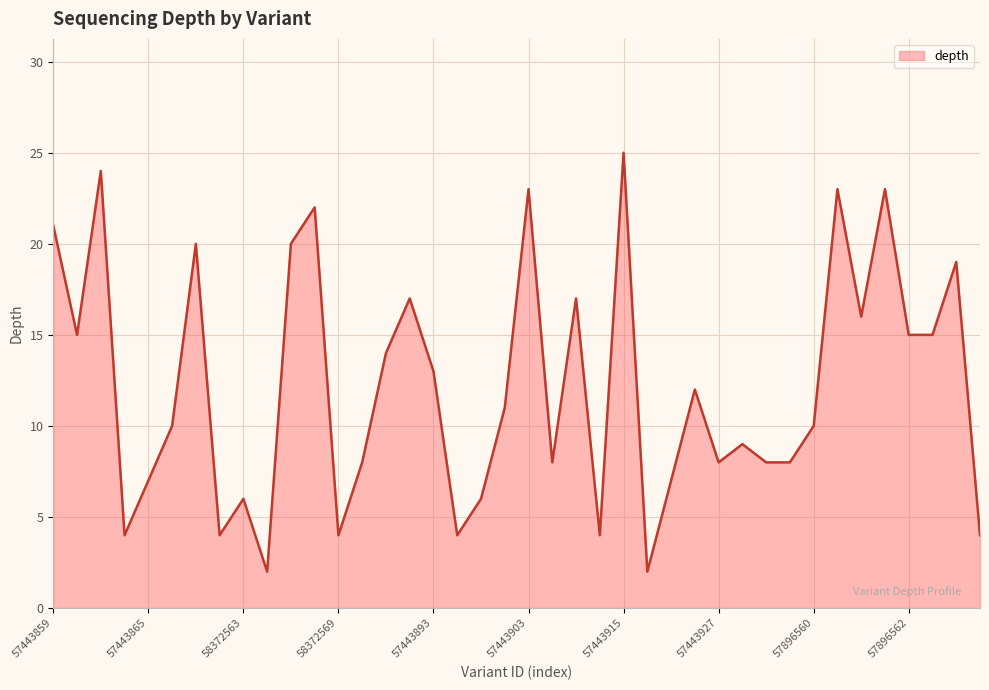

What is the sum of all values?

488